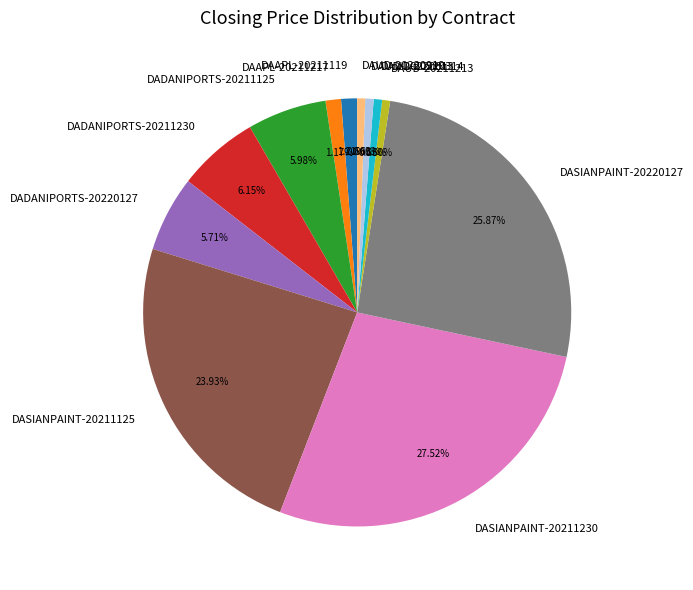

How many segments does this pie chart have?

12